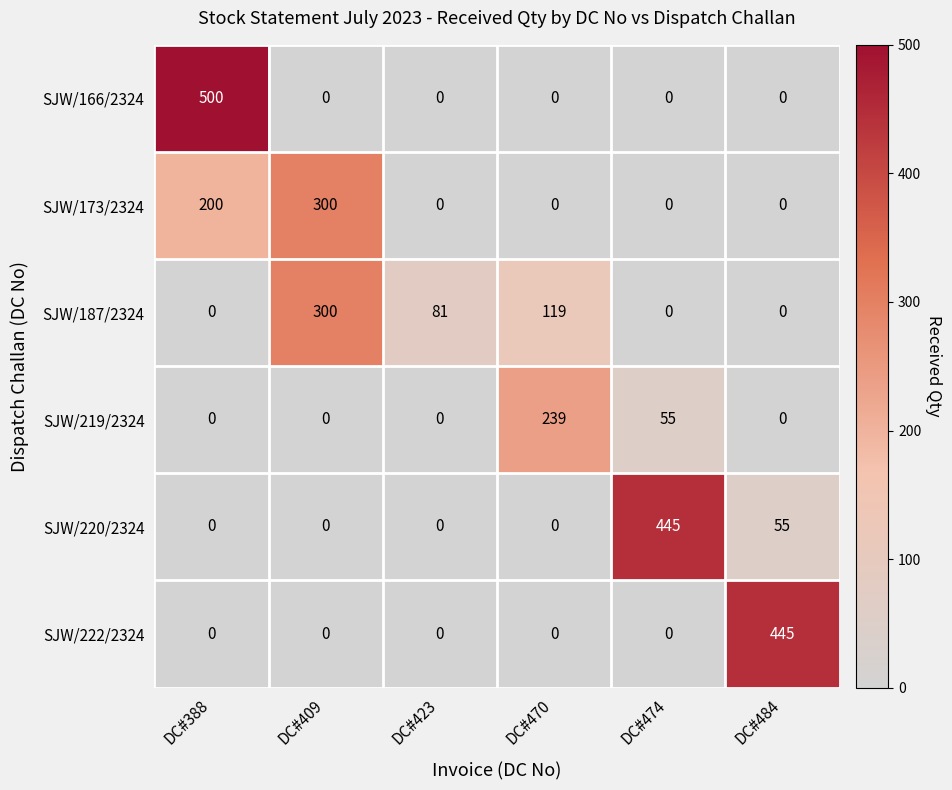

Which category has the highest value in the SJW/187/2324 series?

DC#409